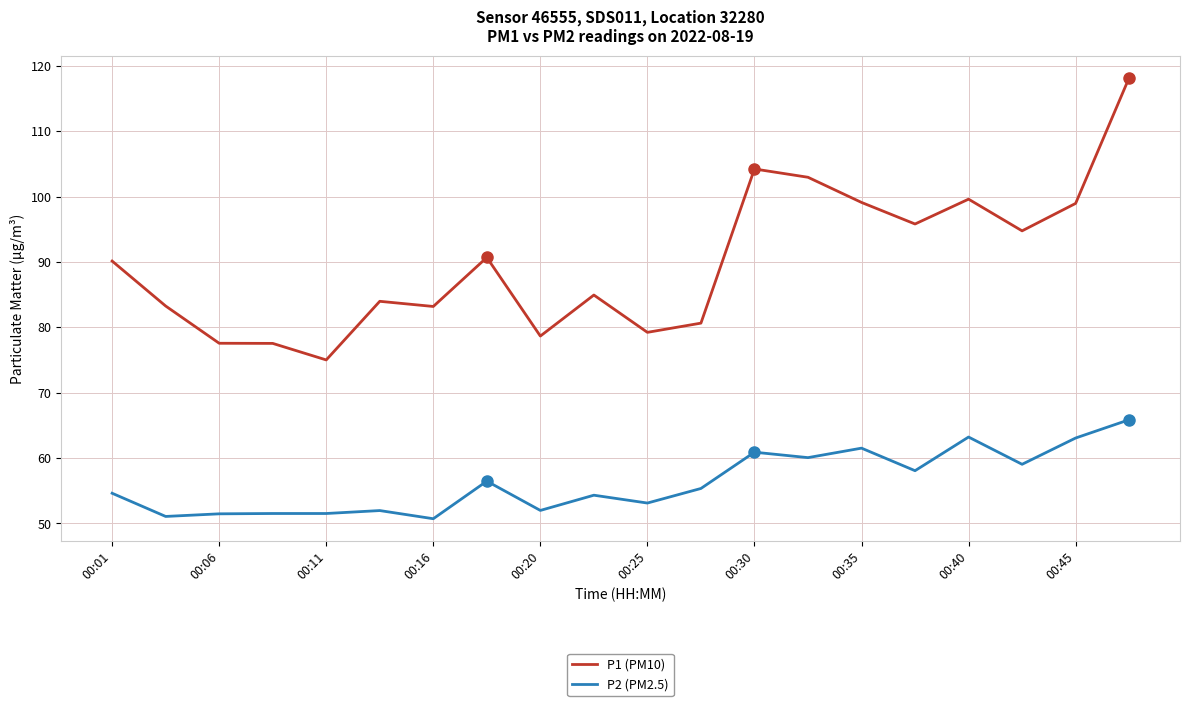

How many series are shown in this chart?

2